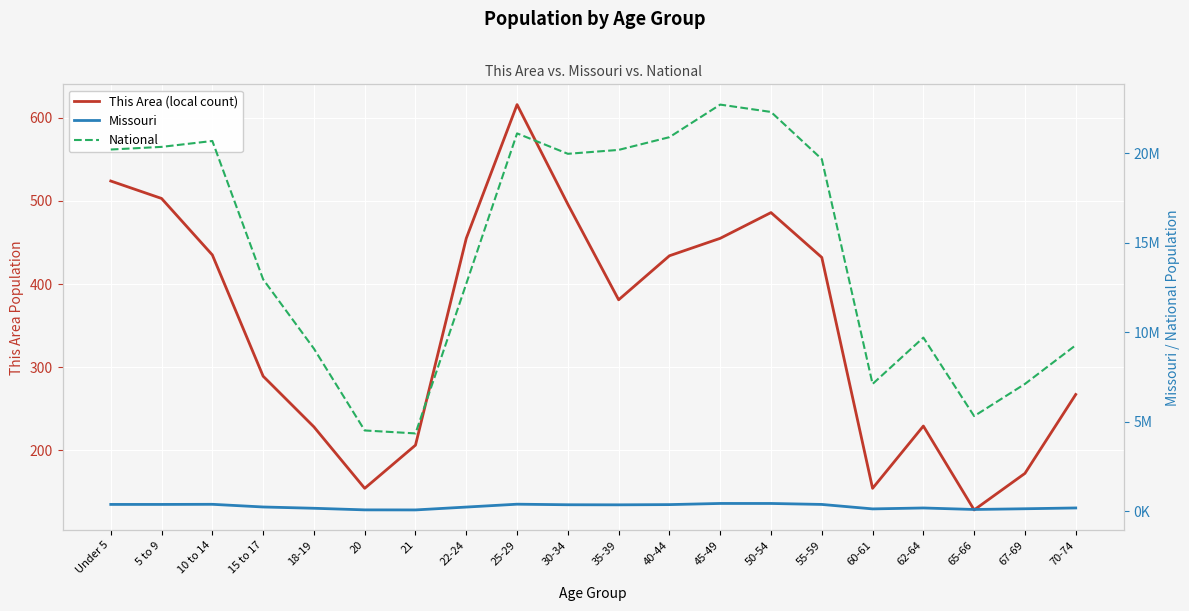

What is the label of the 7th point from the right?

50-54